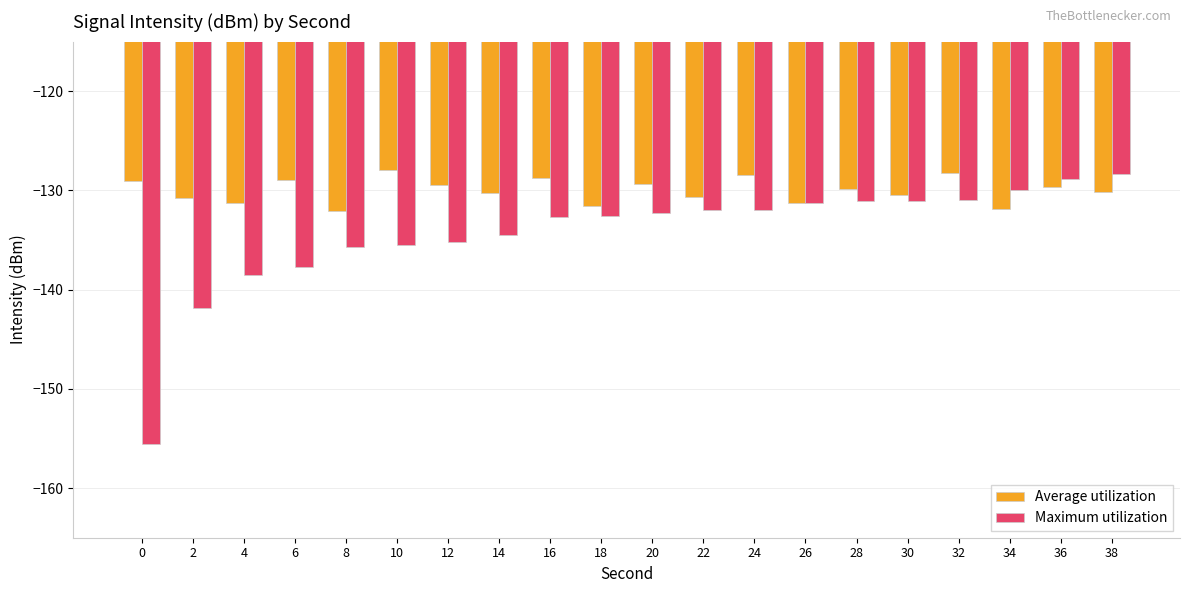

The Maximum utilization series shows -51.2 at 28. True or false?

False